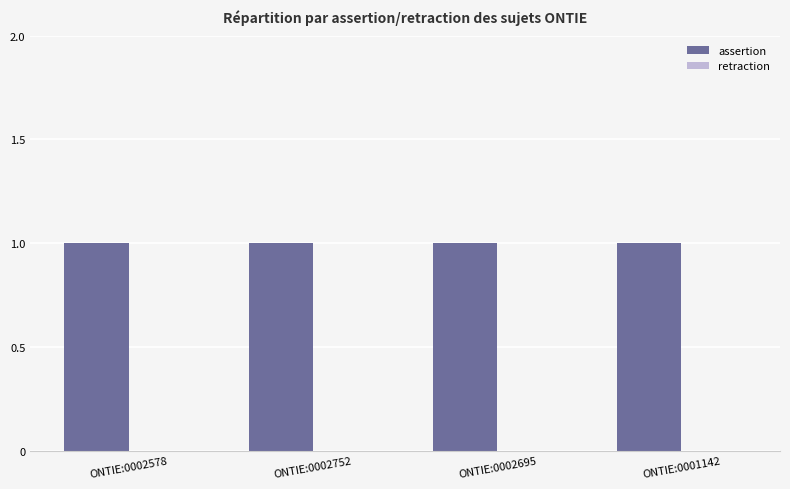

What is the spread (max minus min) of values at ONTIE:0002578?

1